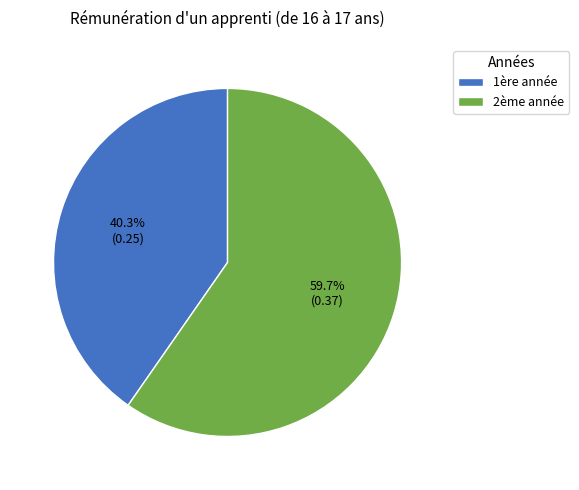

How many segments does this pie chart have?

2